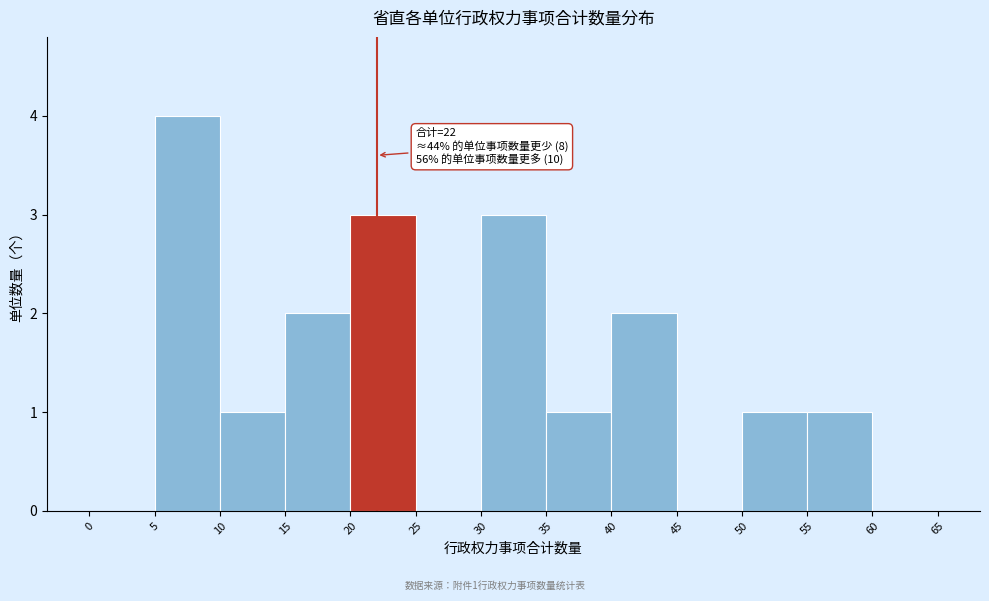

Which range on the x-axis has the tallest bar?

5 to 10